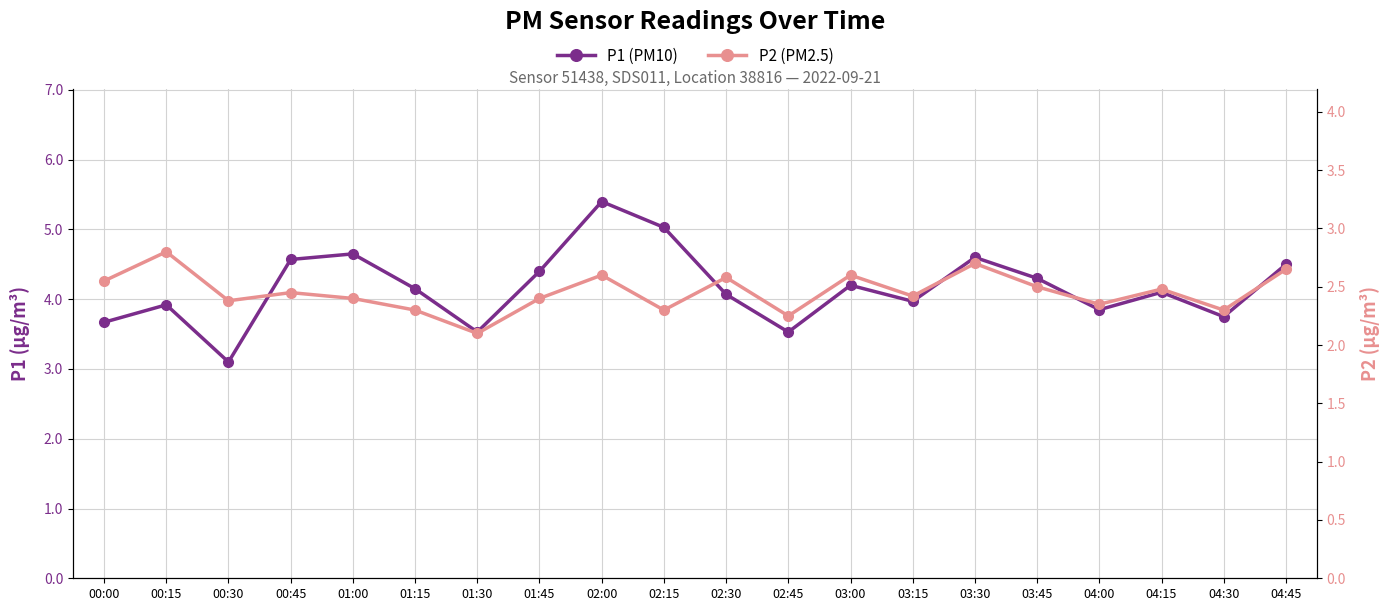

Is the value of P1 at 04:45 greater than the value of P2 at 01:45?

Yes